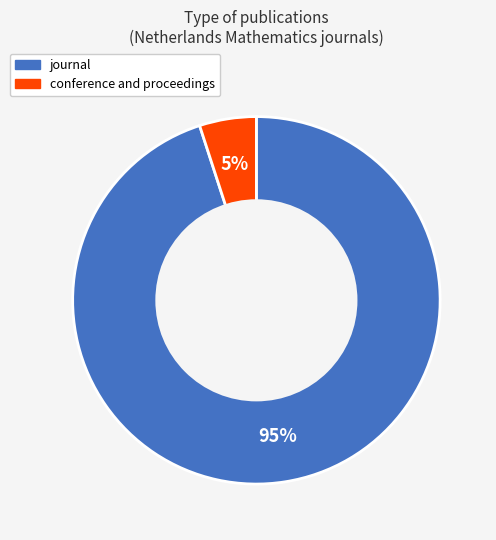

To the nearest percent, what is the combined percentage of conference and proceedings and journal?

100%